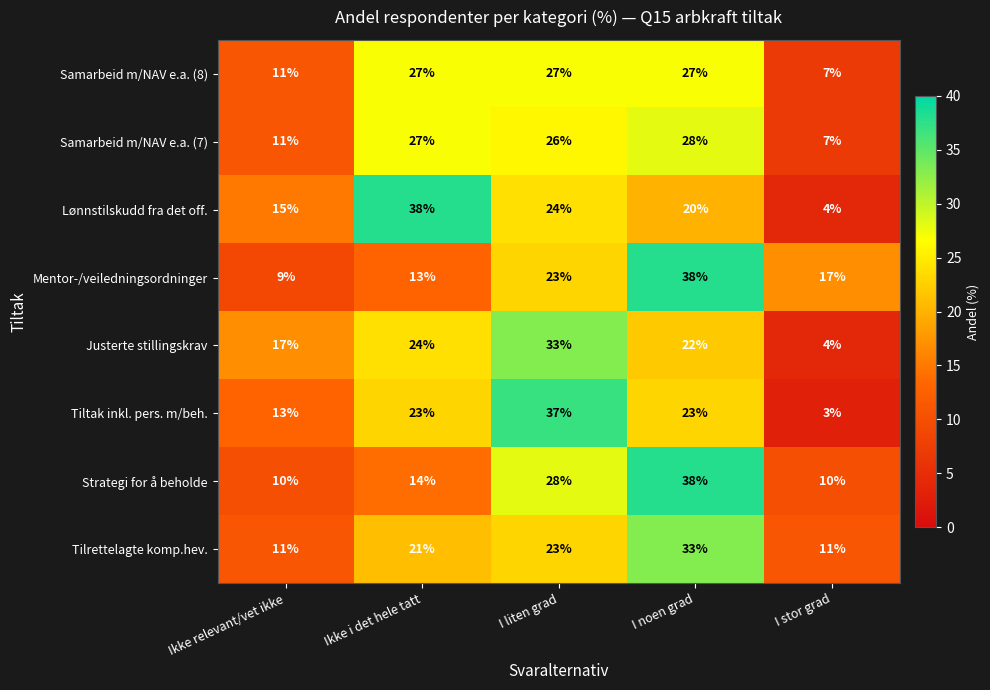

What is the difference between the second highest and second lowest values in the Lønnstilskudd fra det off. series?

9